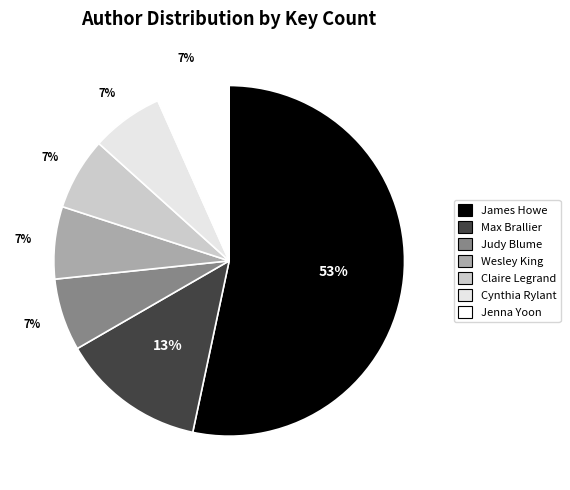

Which slice represents more than half of the pie?

James Howe